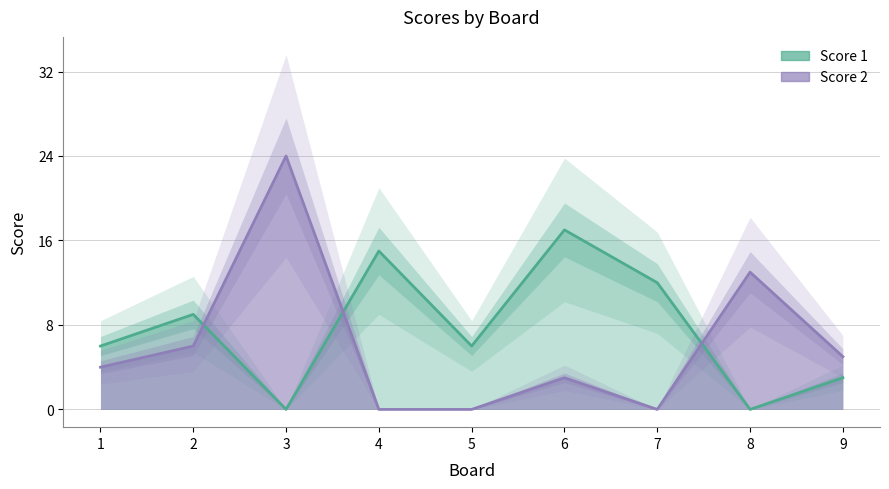

How many lines are shown in the chart?

2